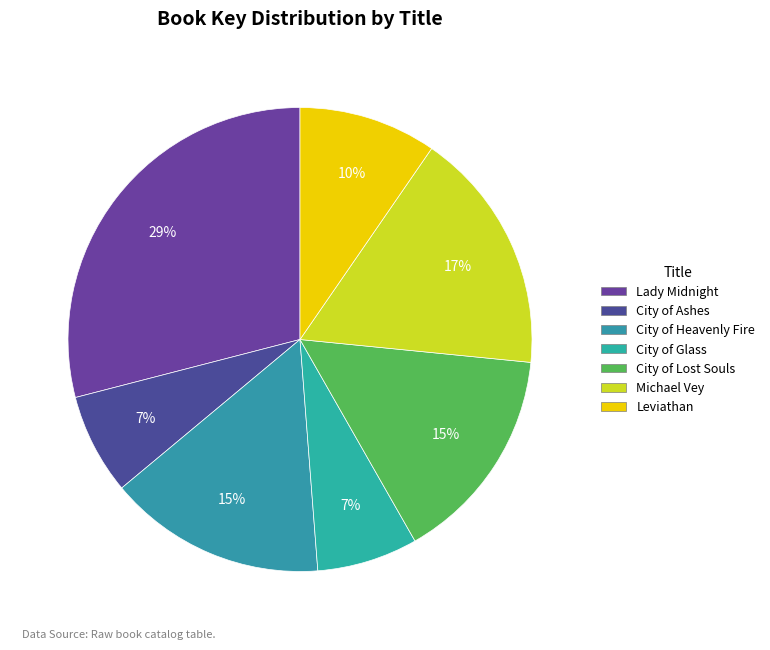

Which slice is the largest?

Lady Midnight